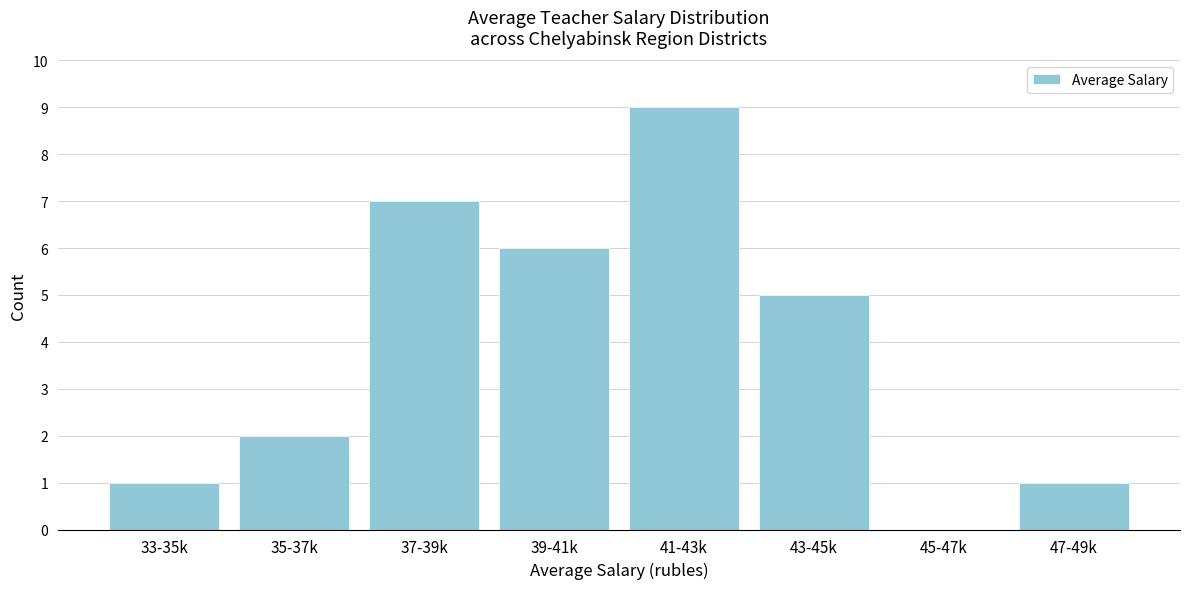

Reading left to right, what are all the values shown in this chart?

33-35k=1	35-37k=2	37-39k=7	39-41k=6	41-43k=9	43-45k=5	45-47k=0	47-49k=1